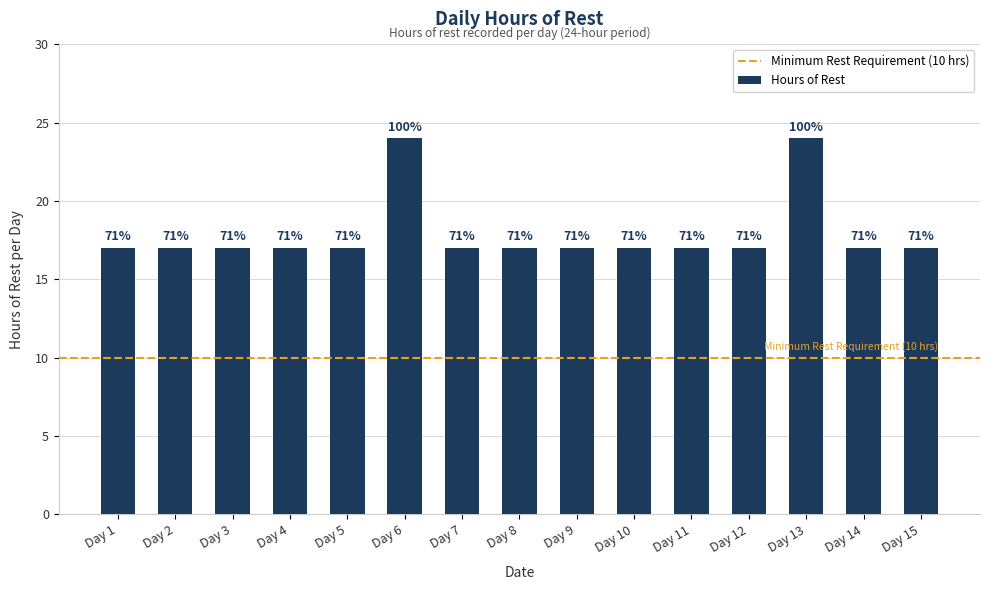

Where is the data nearest to the value 20?

Day 1